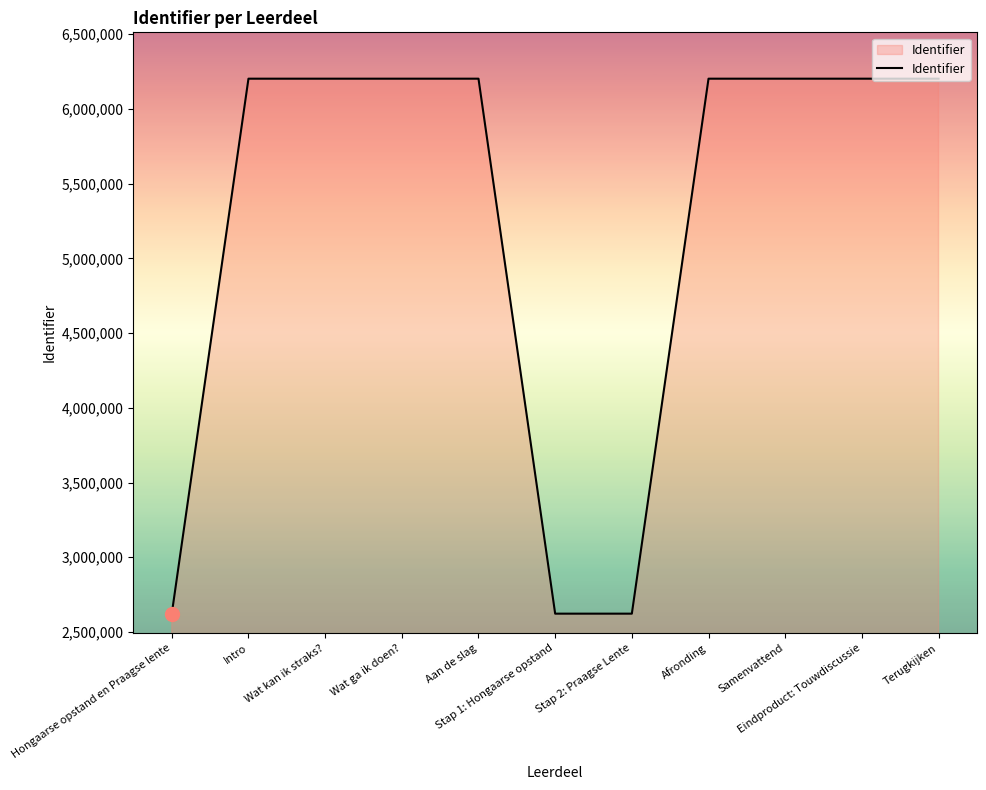

How many values are below 6201559?

5